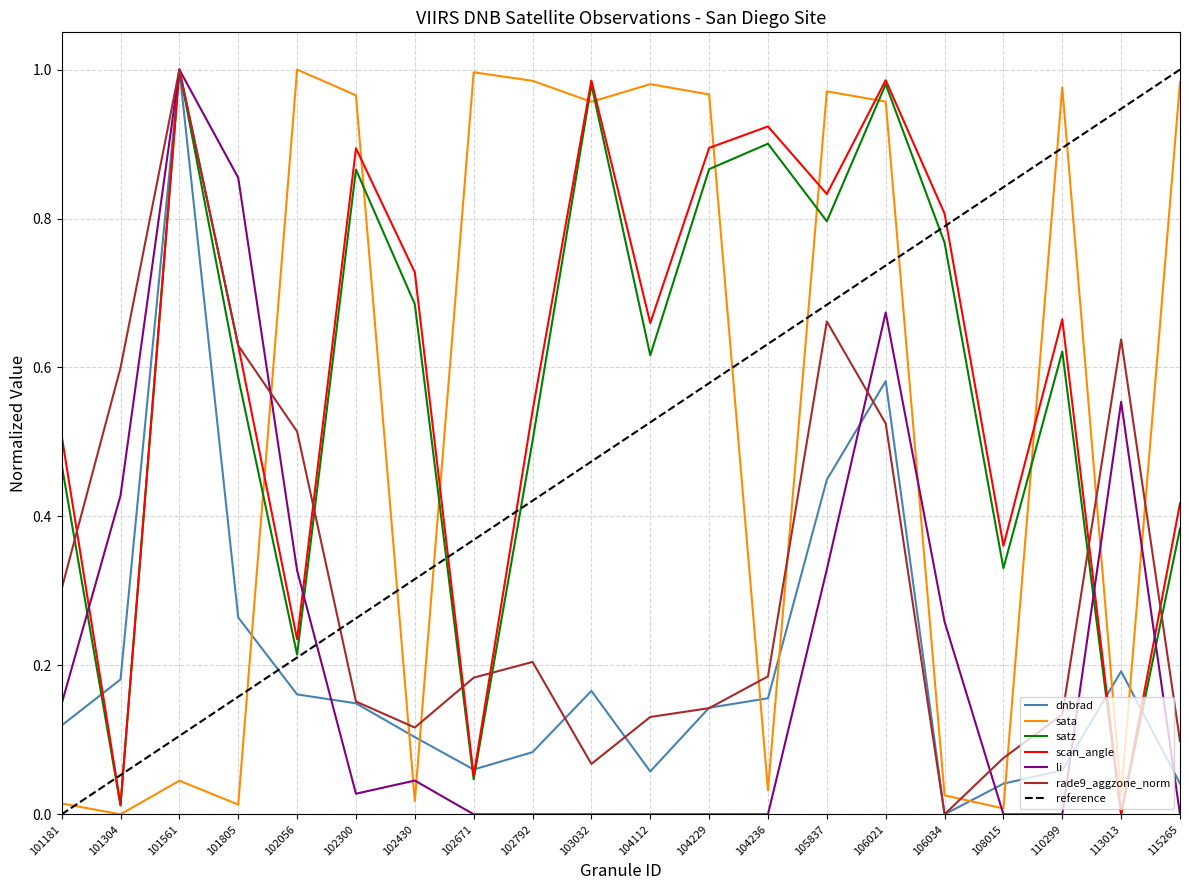

Is it true that satz equals 1.2 at 102300?

False